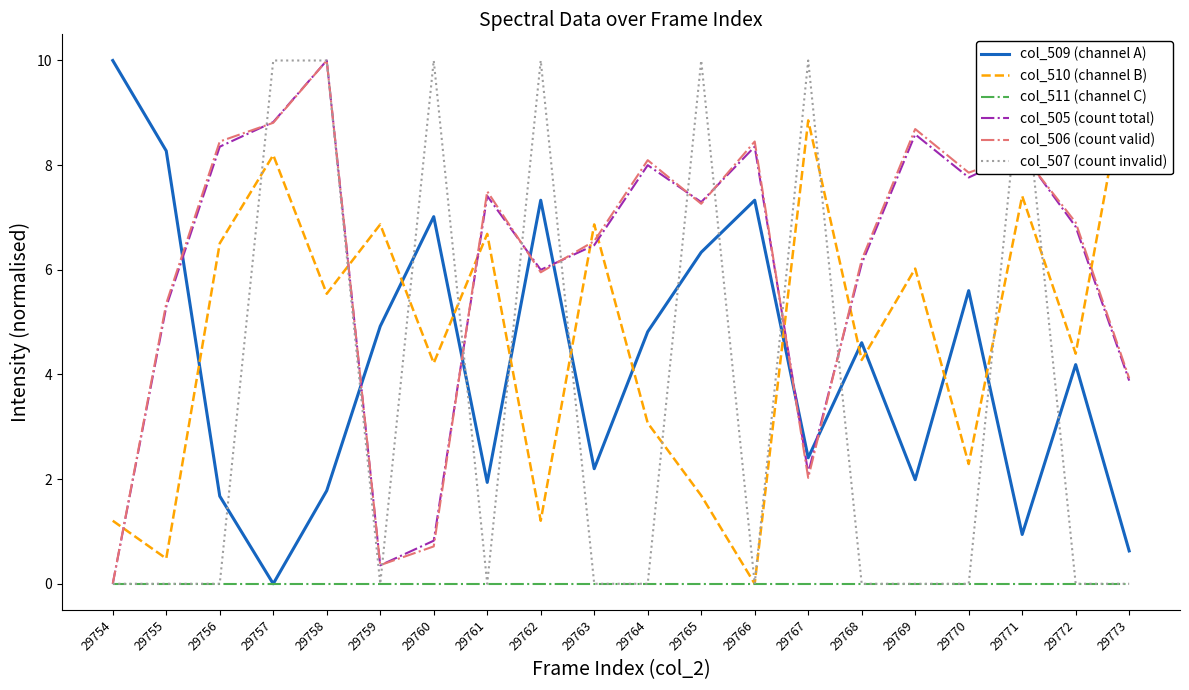

True or false: col_506 (count valid) and col_505 (count total) cross at least once.

True